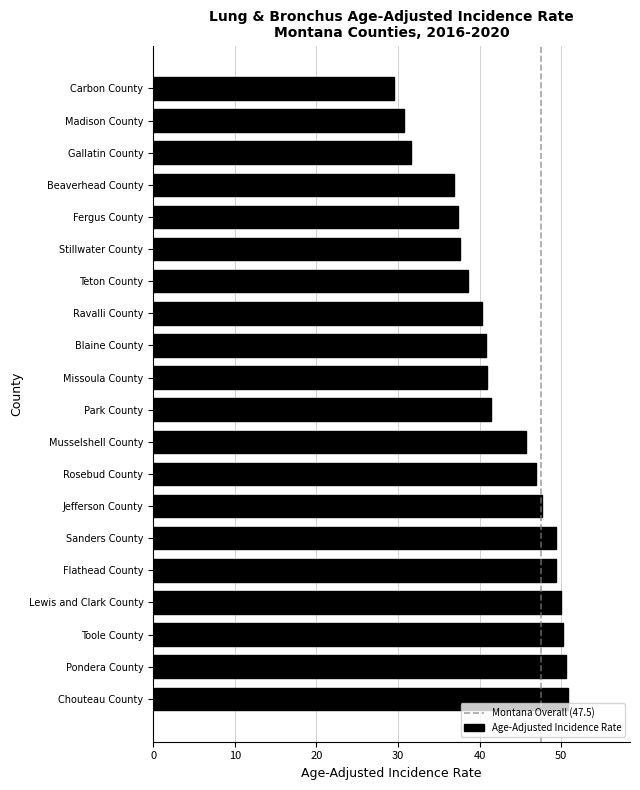

Is it true that the value at Carbon County is 29.5?

True